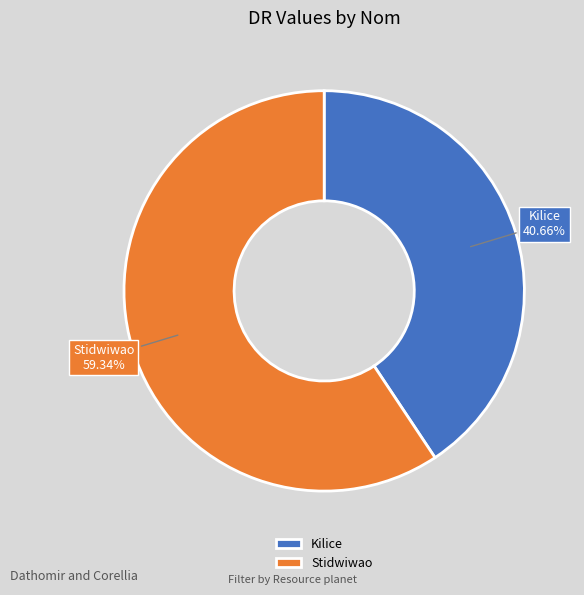

What percentage is the Kilice slice, to the nearest percent?

41%